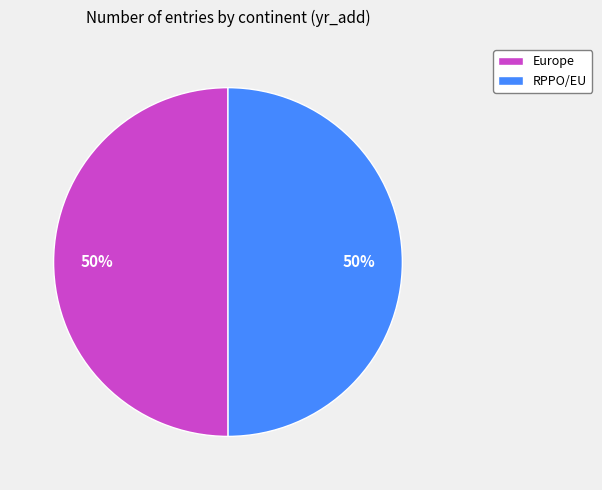

True or false: RPPO/EU accounts for 57% of the total.

False